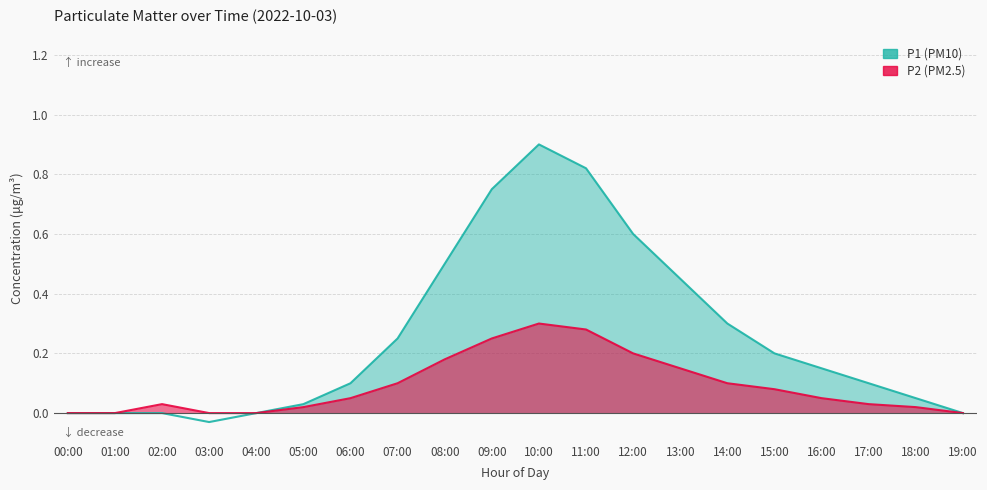

How many distinct data groups are displayed?

2